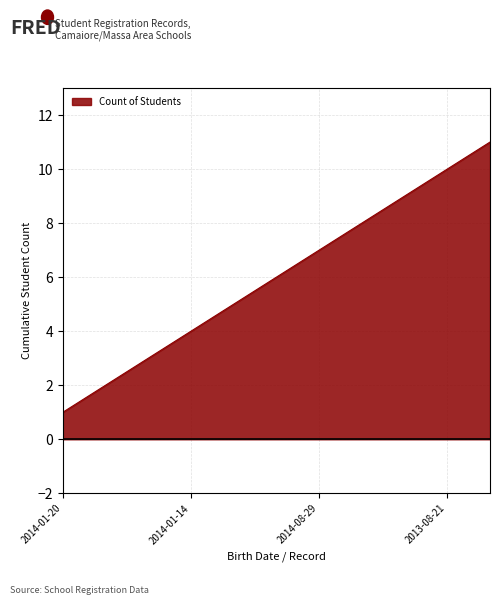

What is the difference between the maximum and minimum values?

10